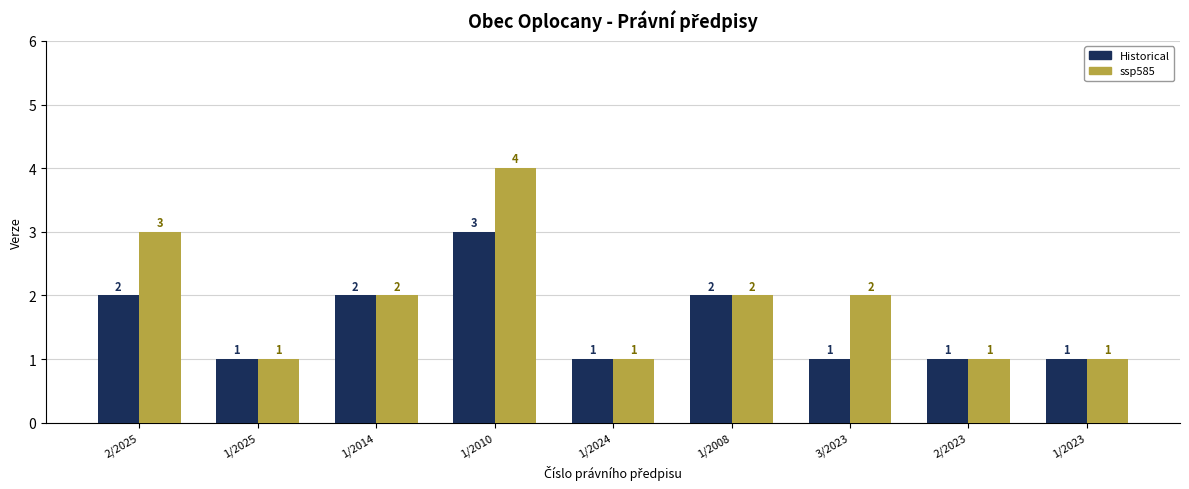

How many ssp585 values are between 1 and 2?

7